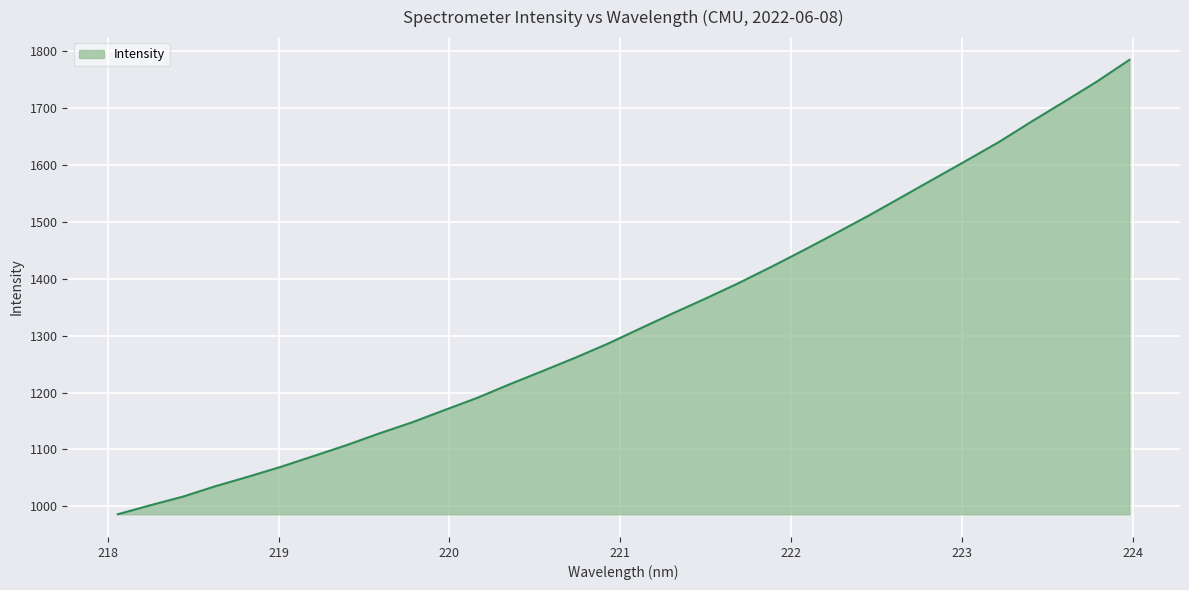

Does the chart have visible grid lines?

Yes